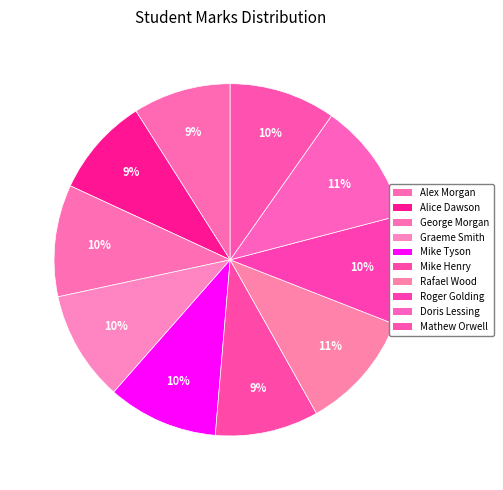

Does Rafael Wood account for over 50% of the chart?

No